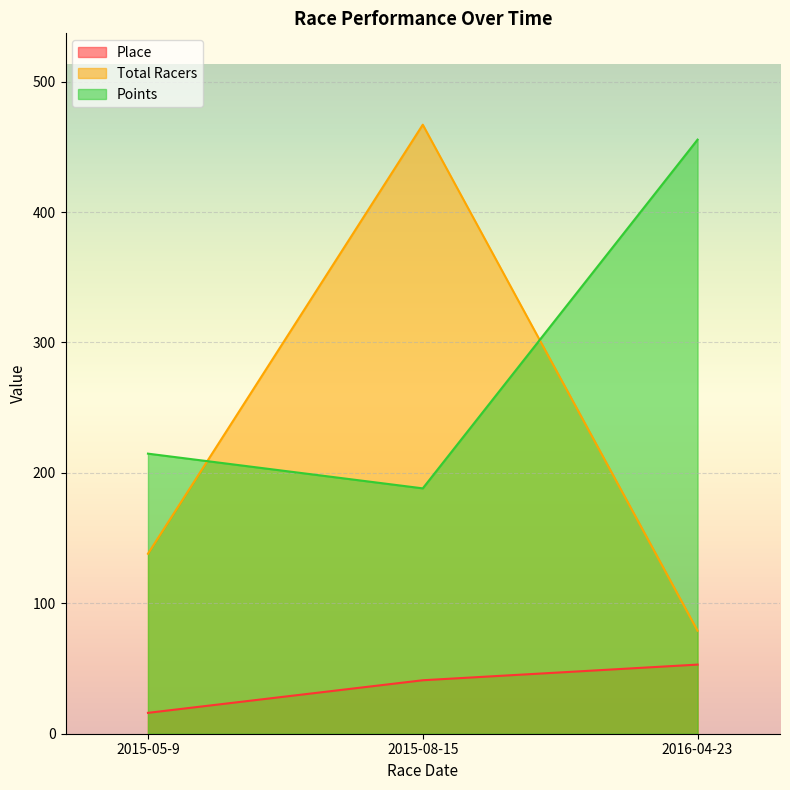

The Place series shows 53.0 at 2016-04-23. True or false?

True